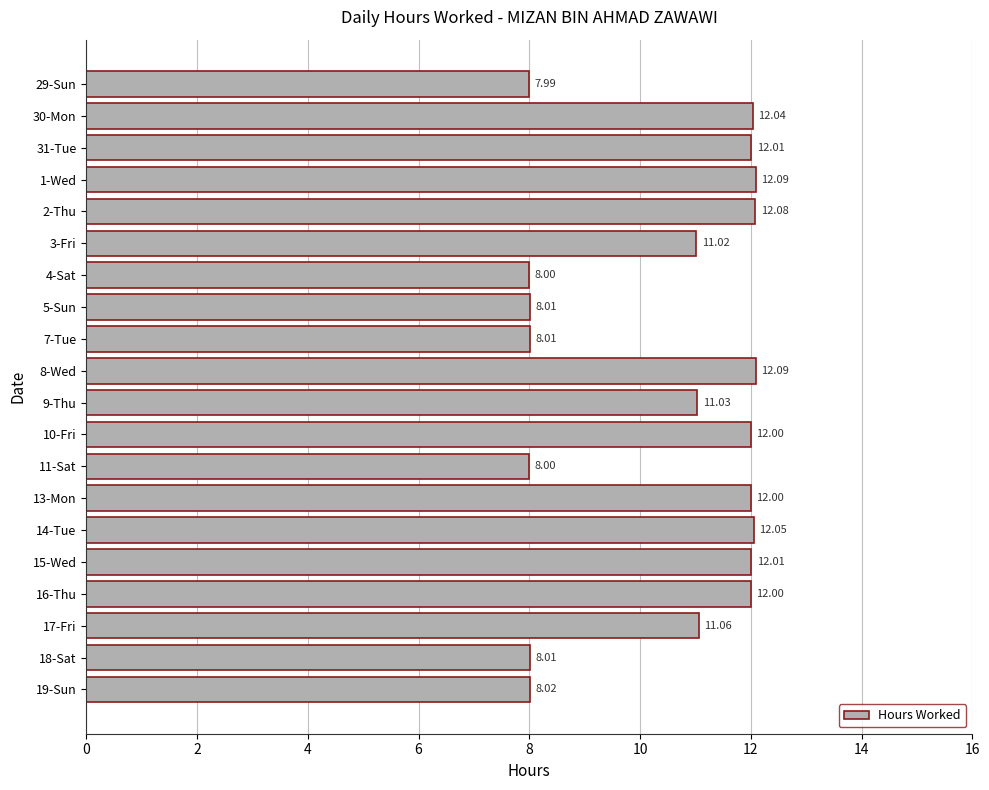

What is the ratio of the value at 13-Mon to the value at 17-Fri?

1.1